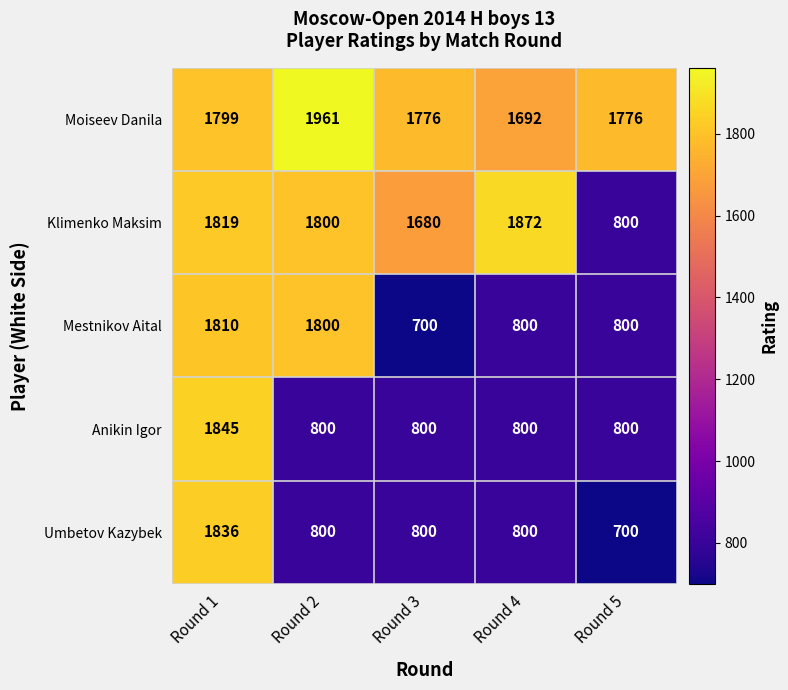

Reading left to right, transcribe all the data shown in this chart.

Moiseev Danila: 1799	1961	1776	1692	1776
Klimenko Maksim: 1819	1800	1680	1872	800
Mestnikov Aital: 1810	1800	700	800	800
Anikin Igor: 1845	800	800	800	800
Umbetov Kazybek: 1836	800	800	800	700